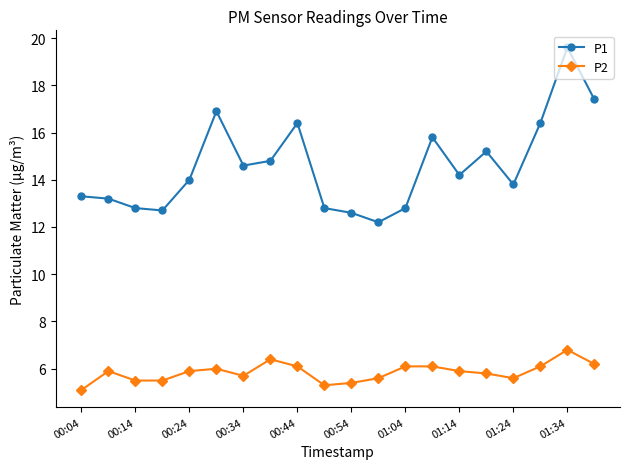

True or false: P1 and P2 cross at least once.

False